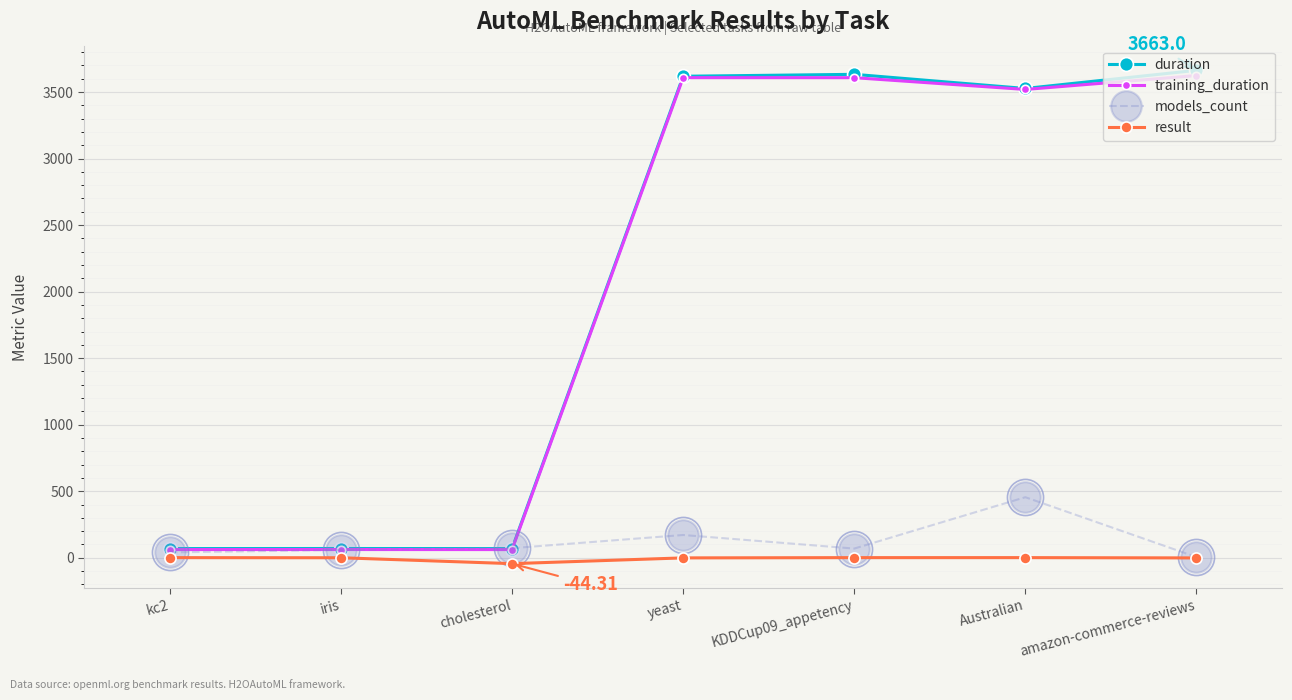

At how many categories does at least one series exceed 3085?

4